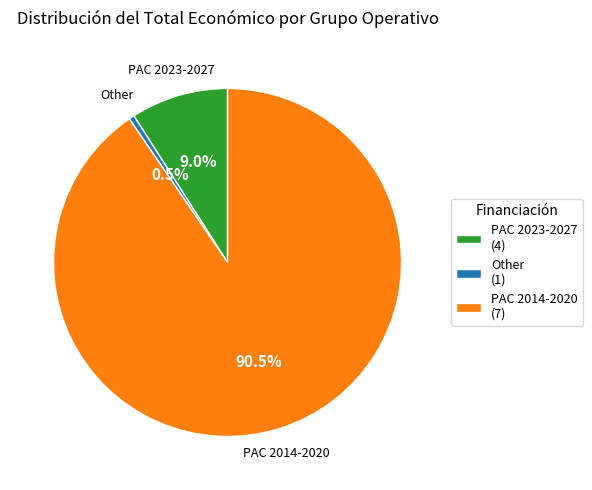

How much of the chart is everything except PAC 2014-2020 (7)?

9.5%